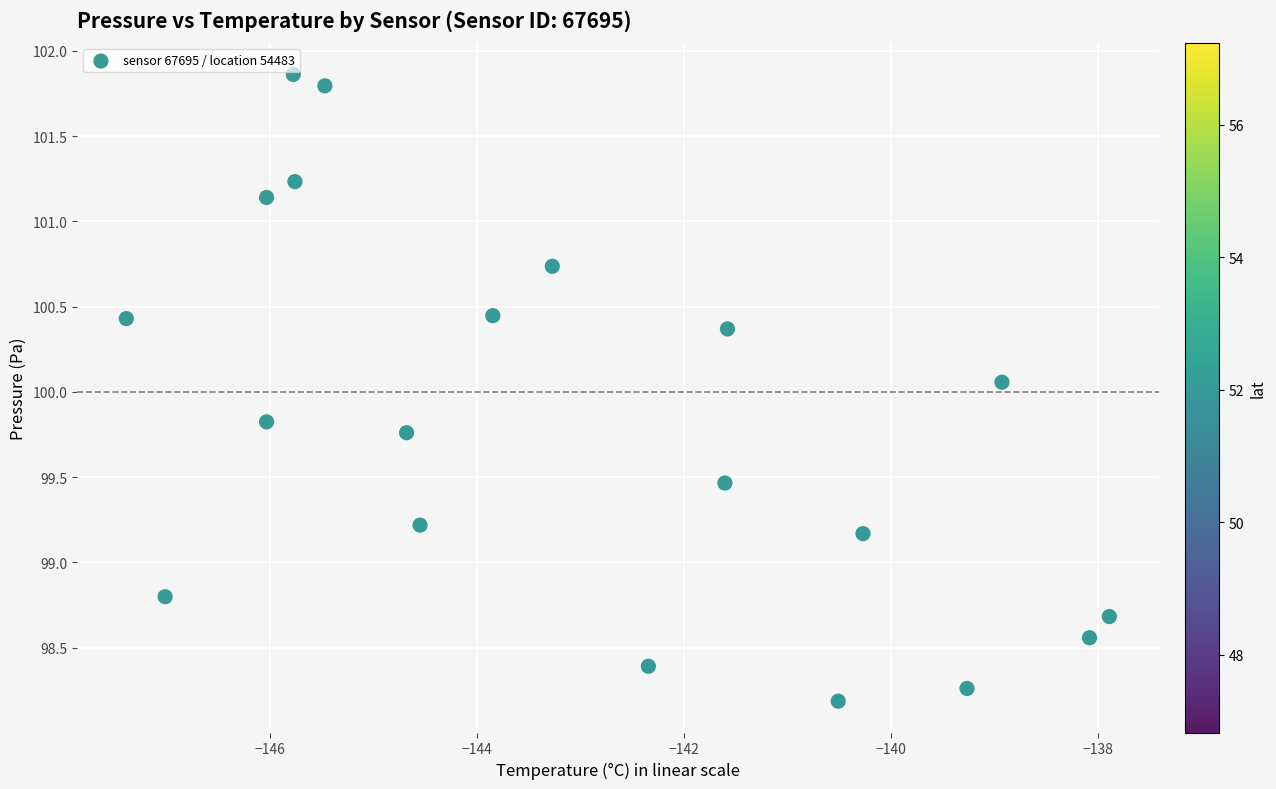

What is the range of X values (max minus min)?

9.5